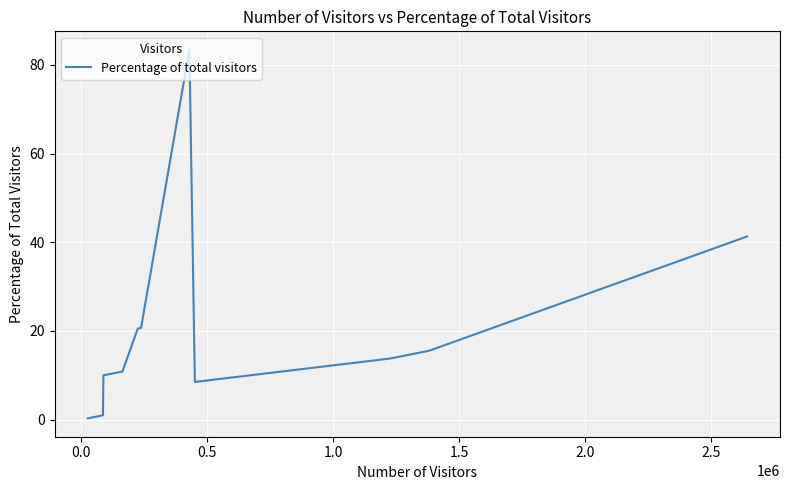

What is the greatest value displayed?

83.4